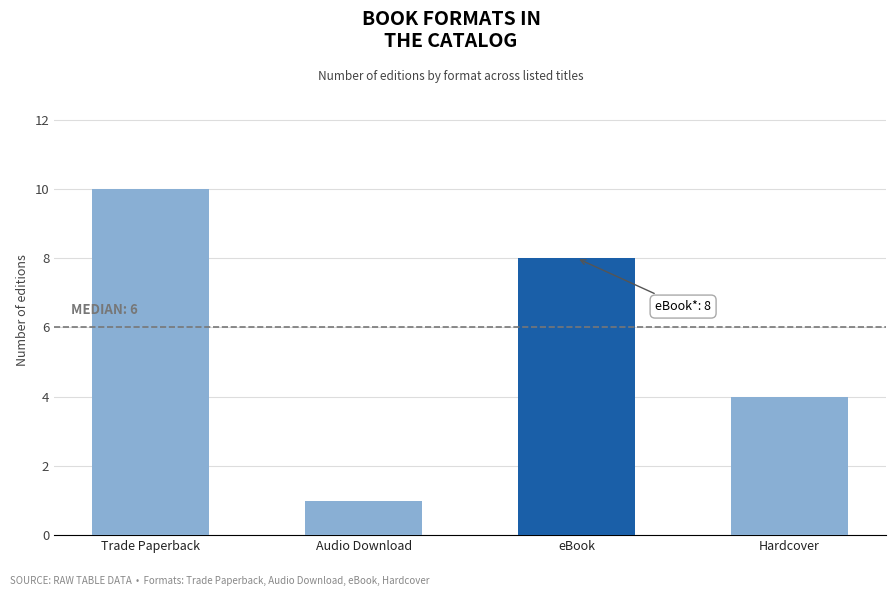

Reading right to left, transcribe all the data shown in this chart.

Hardcover=4	eBook=8	Audio Download=1	Trade Paperback=10